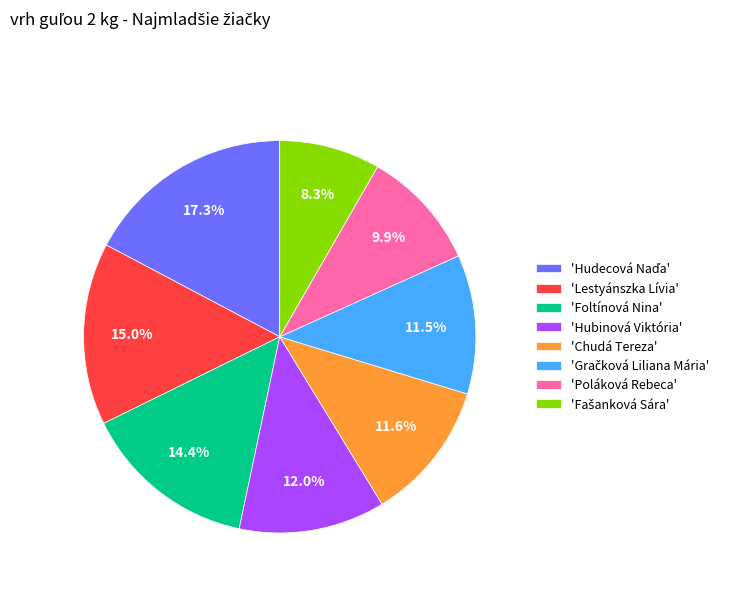

To the nearest percent, what is the average slice percentage?

12%